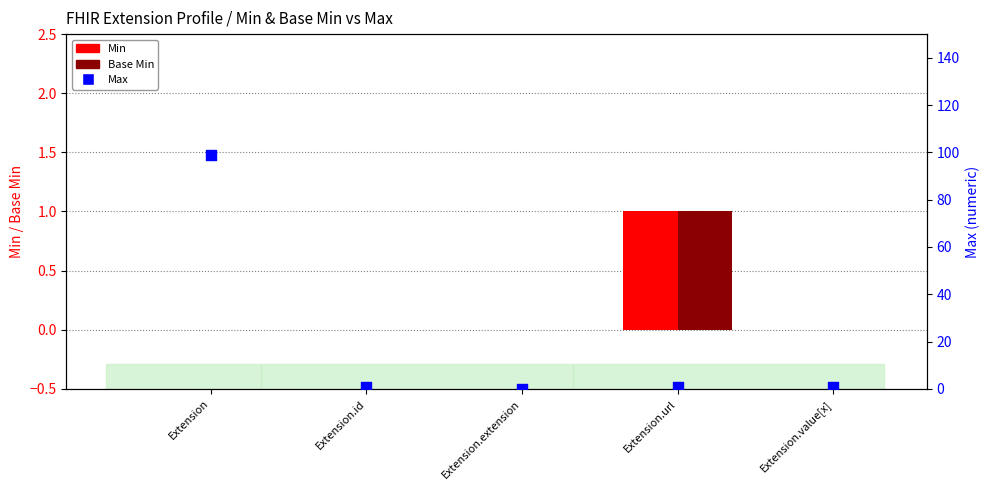

Which series has the largest total across all categories?

Max